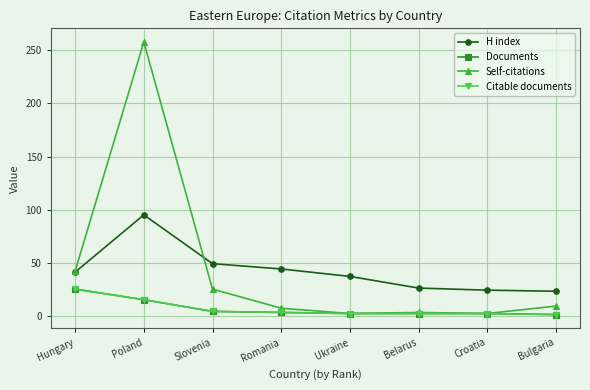

What is the label of the 2nd point from the right?

Croatia